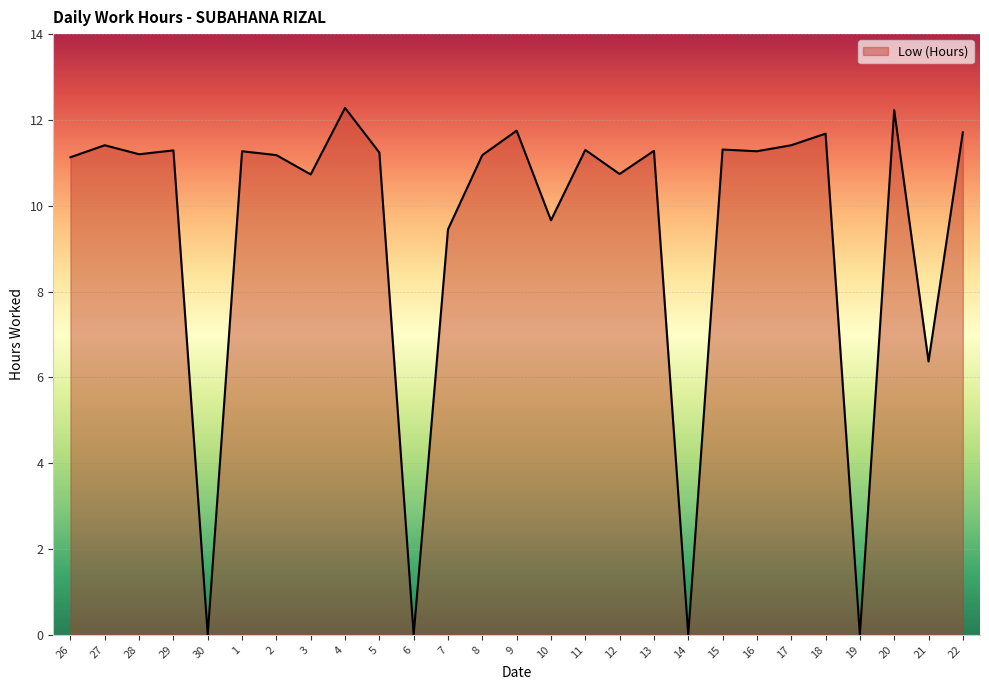

What position from the left is 21?

26